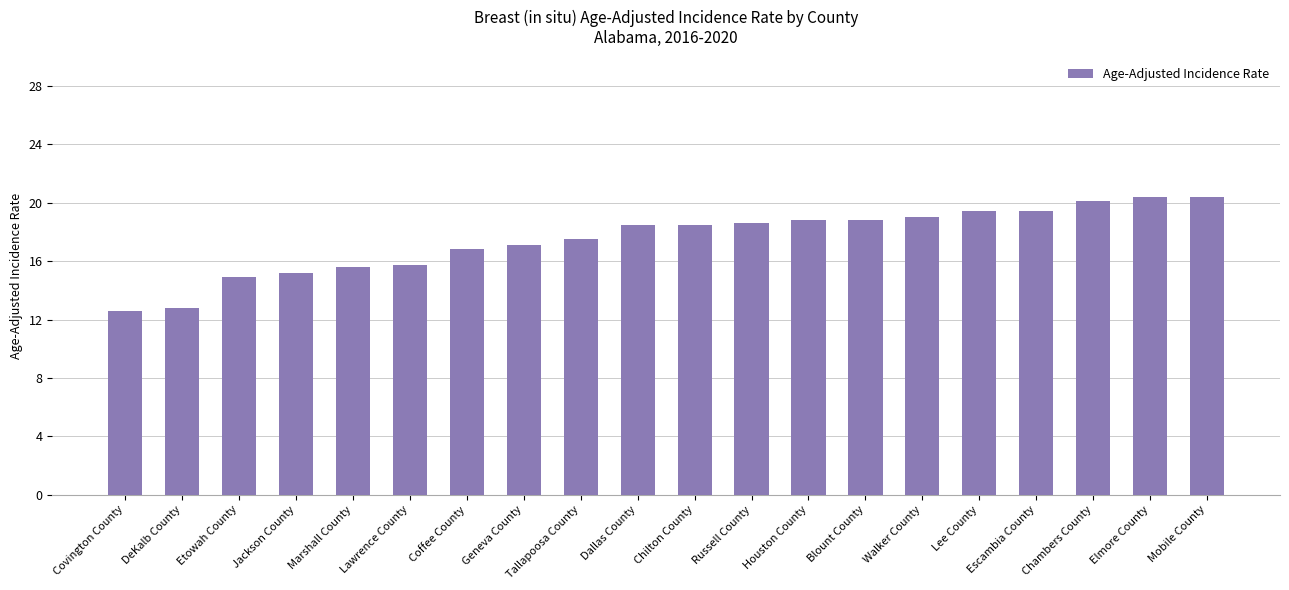

Does the chart contain any negative values?

No